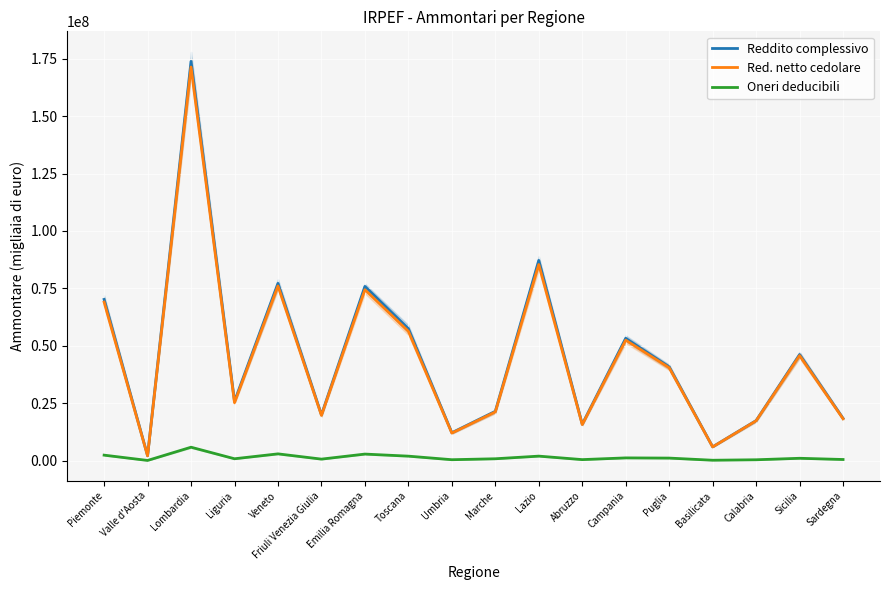

True or false: Reddito complessivo and Red. netto cedolare cross at least once.

False